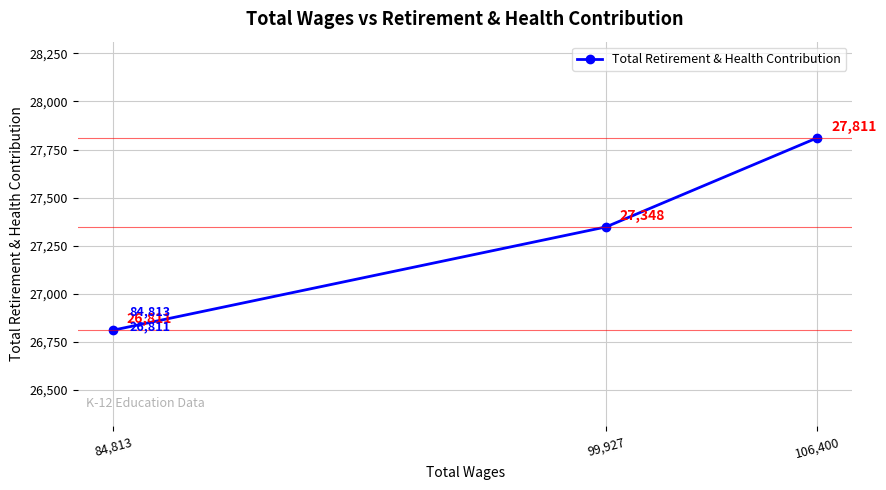

Where is the data nearest to the value 27311?

99,927